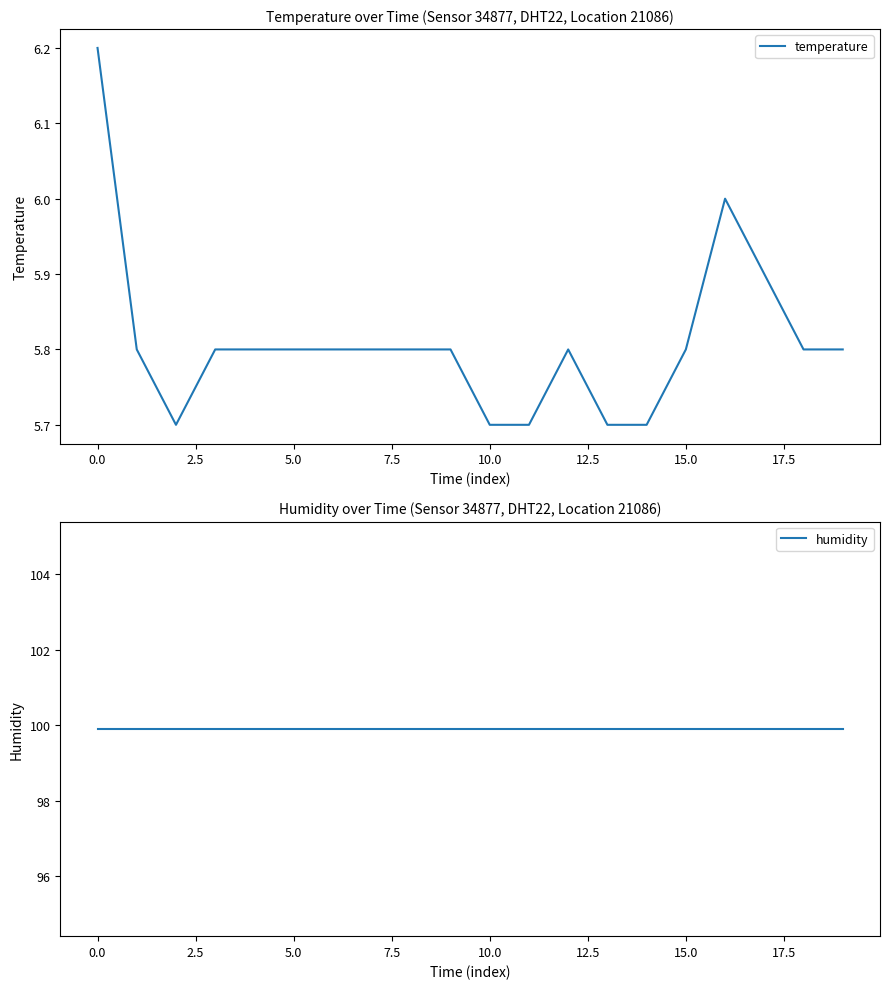

In temperature, how many points are higher than both neighbors (excluding endpoints)?

2